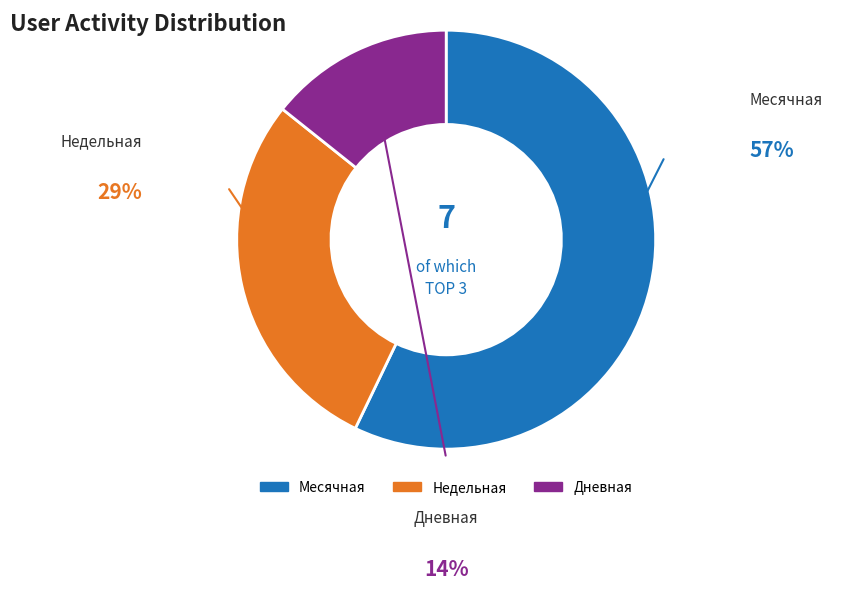

Does Недельная represent more than half of the total?

No